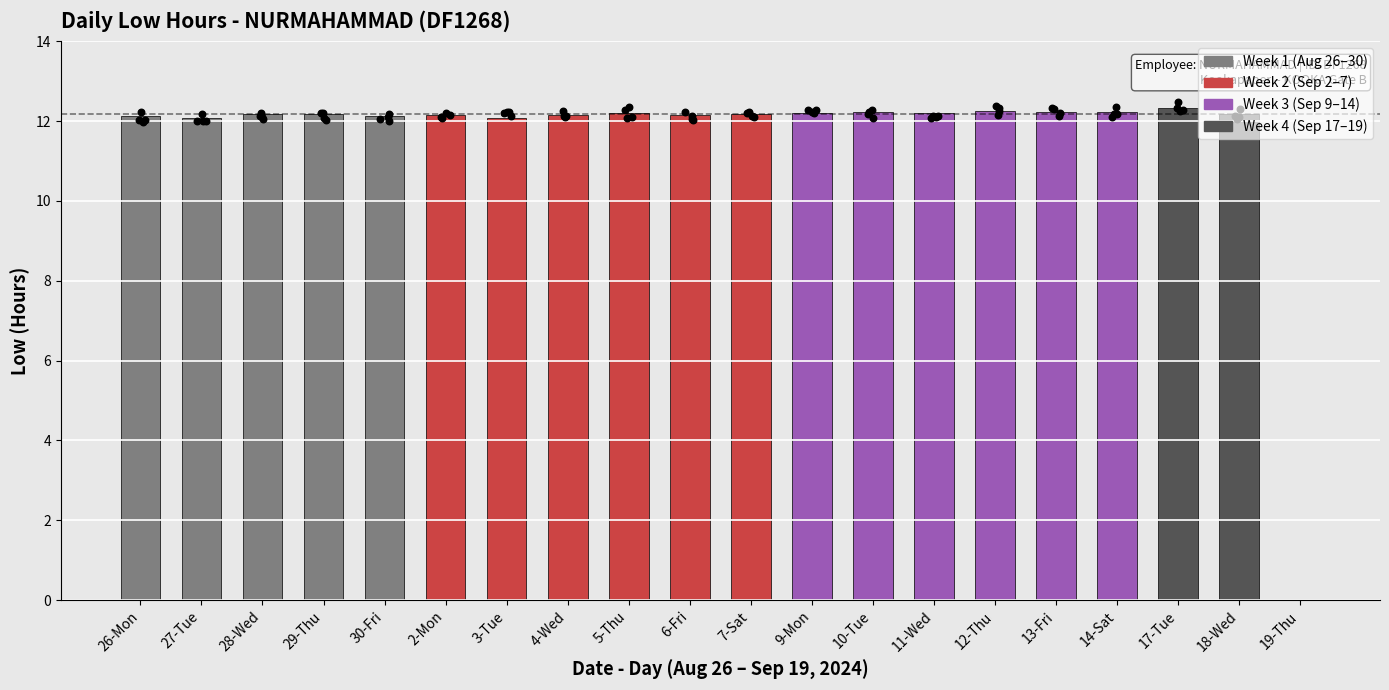

Approximately how many times larger is the value at 13-Fri compared to 14-Sat?

1.0